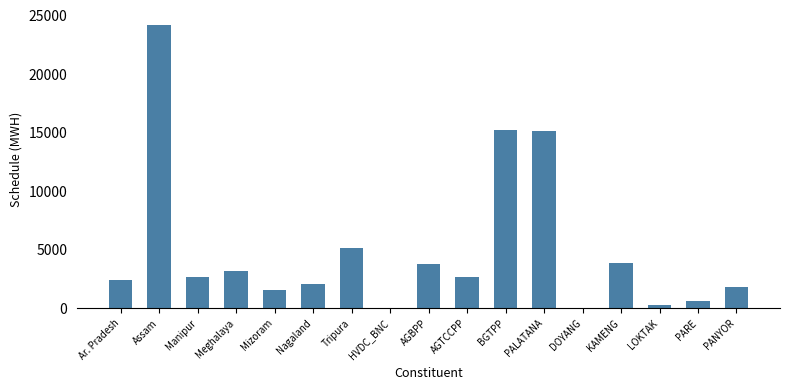

How many values exceed 2617?

9